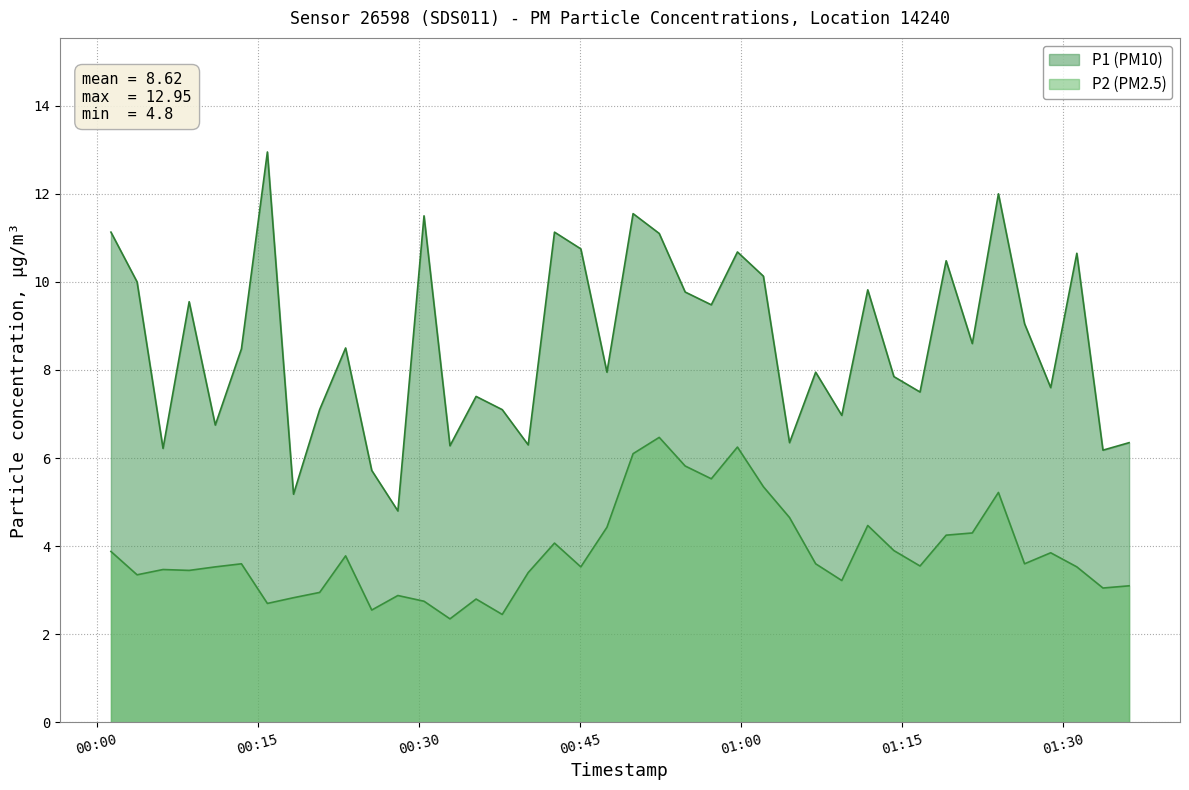

What are all the series names shown in the legend?

P1 (PM10), P2 (PM2.5)